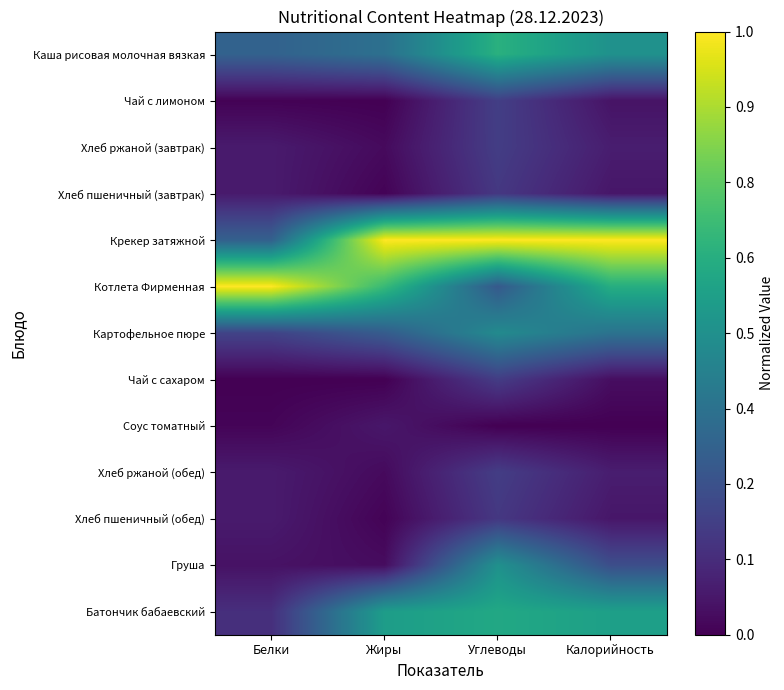

Rank the series by their maximum value, from highest to lowest.

Крекер затяжной, Котлета Фирменная, Каша рисовая молочная вязкая, Батончик бабаевский, Груша, Картофельное пюре, Чай с лимоном, Хлеб ржаной (завтрак), Хлеб ржаной (обед), Чай с сахаром, Хлеб пшеничный (завтрак), Хлеб пшеничный (обед), Соус томатный